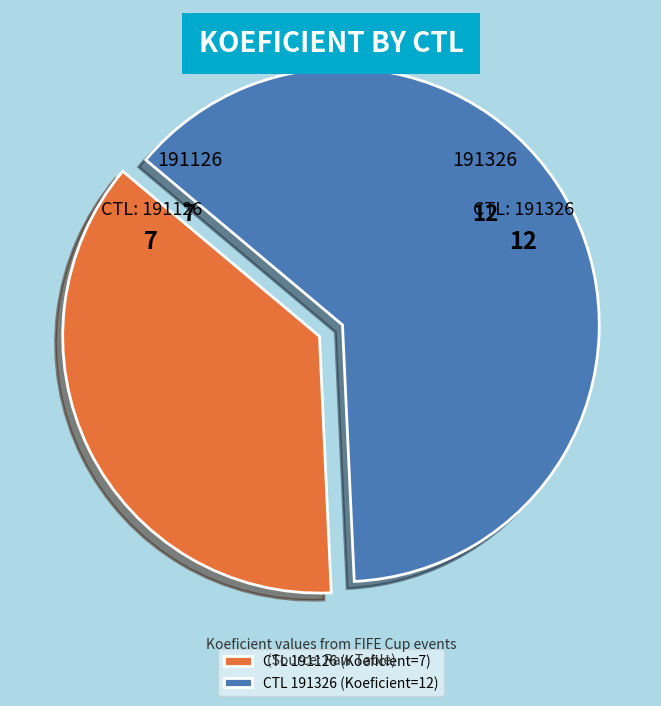

Which category has the smallest portion of the pie?

191126